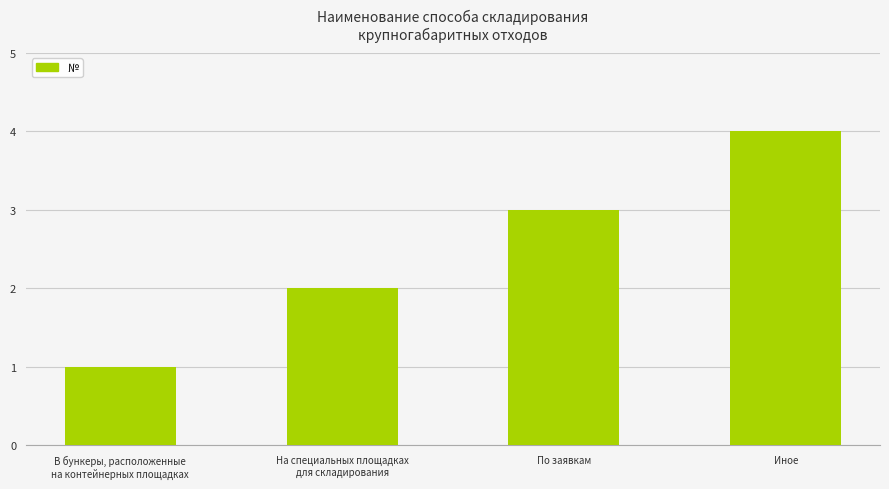

At which category does the chart reach its minimum across all series?

В бункеры, расположенные
на контейнерных площадках